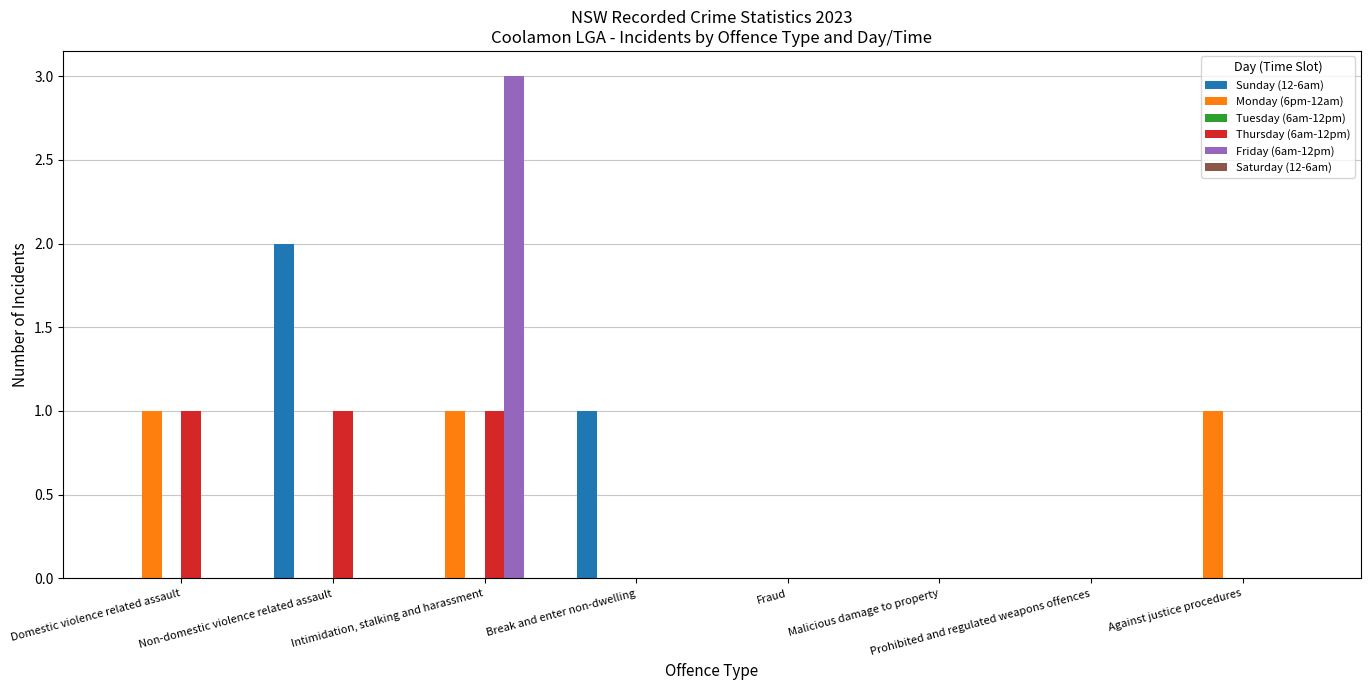

Which label corresponds to the largest value in the chart?

Intimidation, stalking and harassment